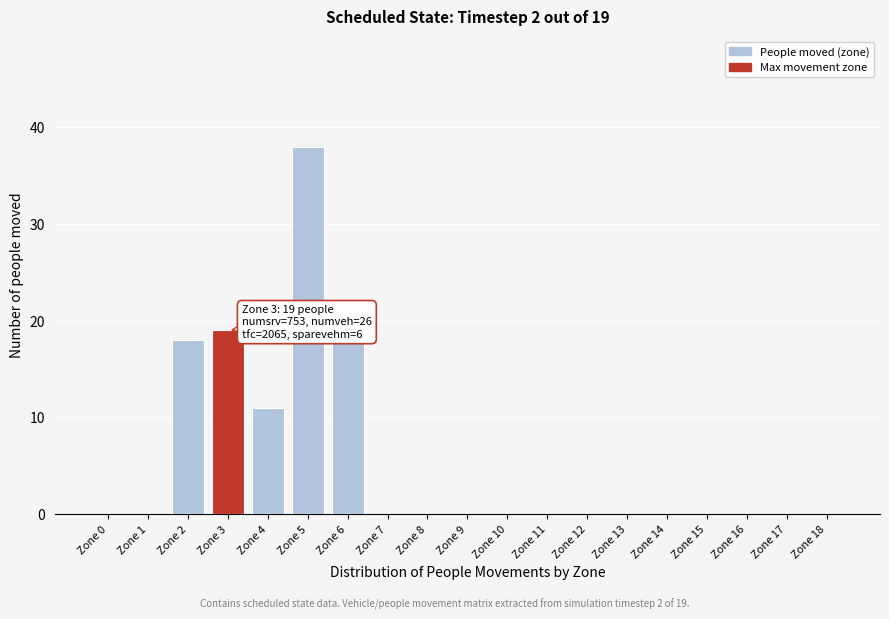

Reading right to left, list all the values displayed in this chart.

Zone 18=0	Zone 17=0	Zone 16=0	Zone 15=0	Zone 14=0	Zone 13=0	Zone 12=0	Zone 11=0	Zone 10=0	Zone 9=0	Zone 8=0	Zone 7=0	Zone 6=18	Zone 5=38	Zone 4=11	Zone 3=19	Zone 2=18	Zone 1=0	Zone 0=0